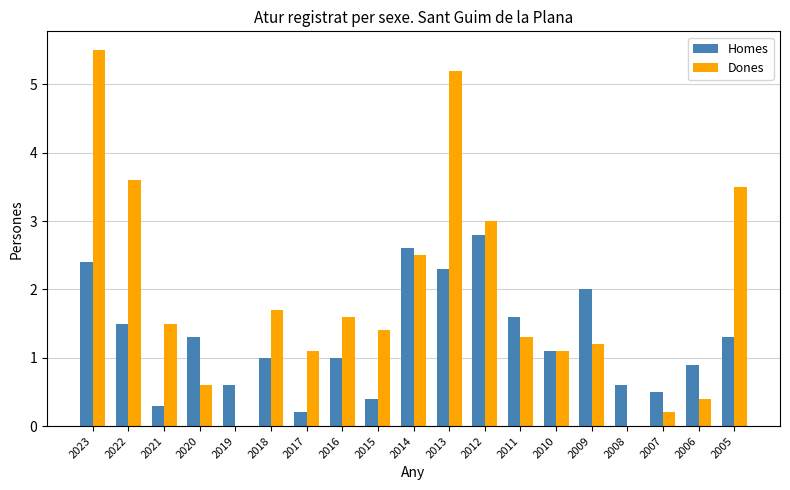

What is the greatest value displayed?

5.5